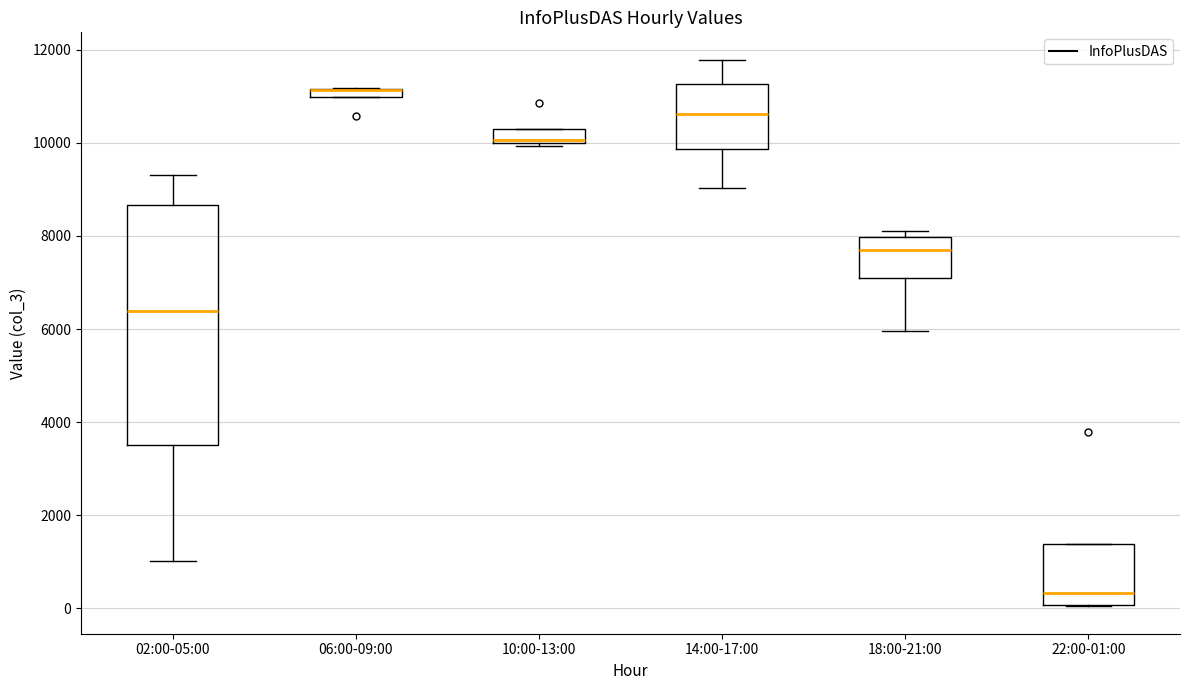

Where is the lower edge of the box for 06:00-09:00 on the y-axis? The values are not printed on the chart, so give them approximately, as read against the axis.

11000